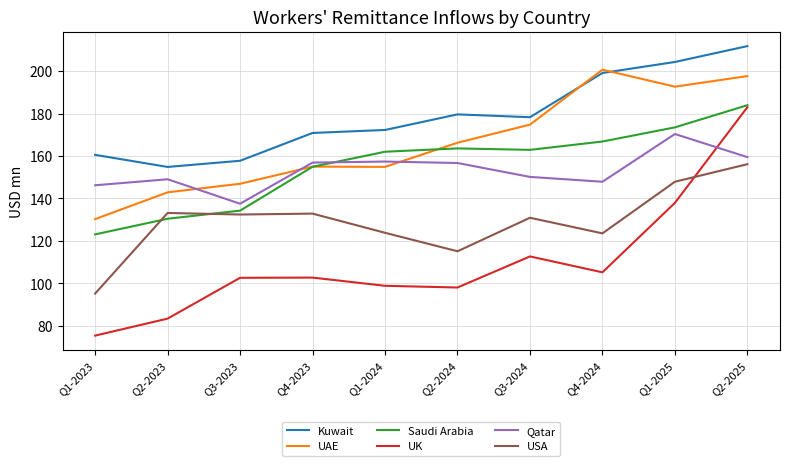

Which series has the largest total across all categories?

Kuwait